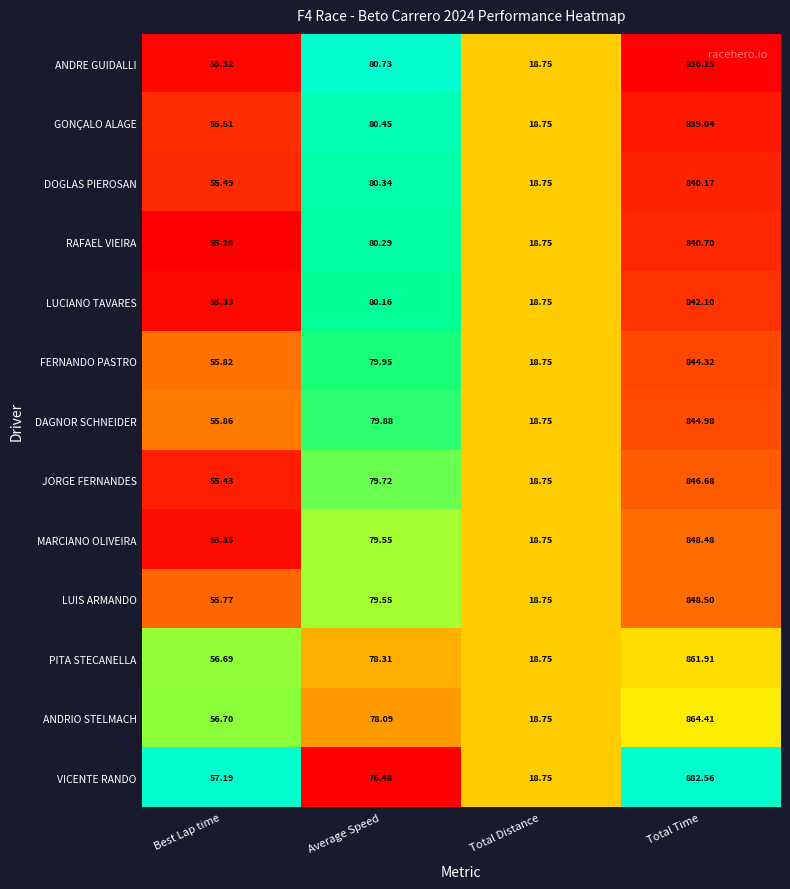

At which label is VICENTE RANDO closest to 450?

Average Speed